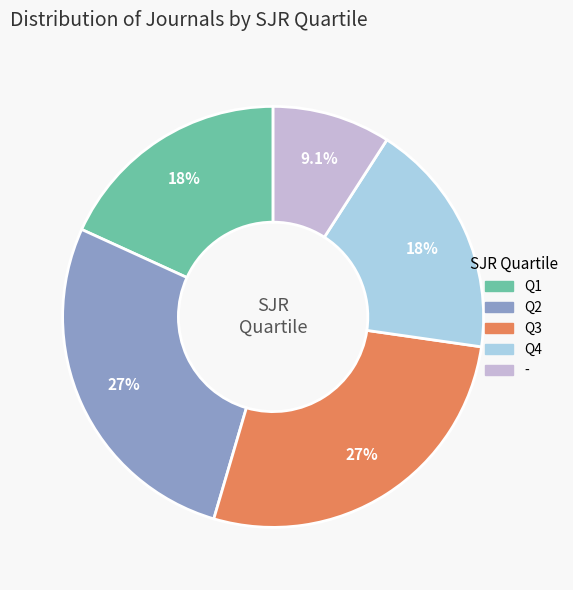

How many segments does this pie chart have?

5